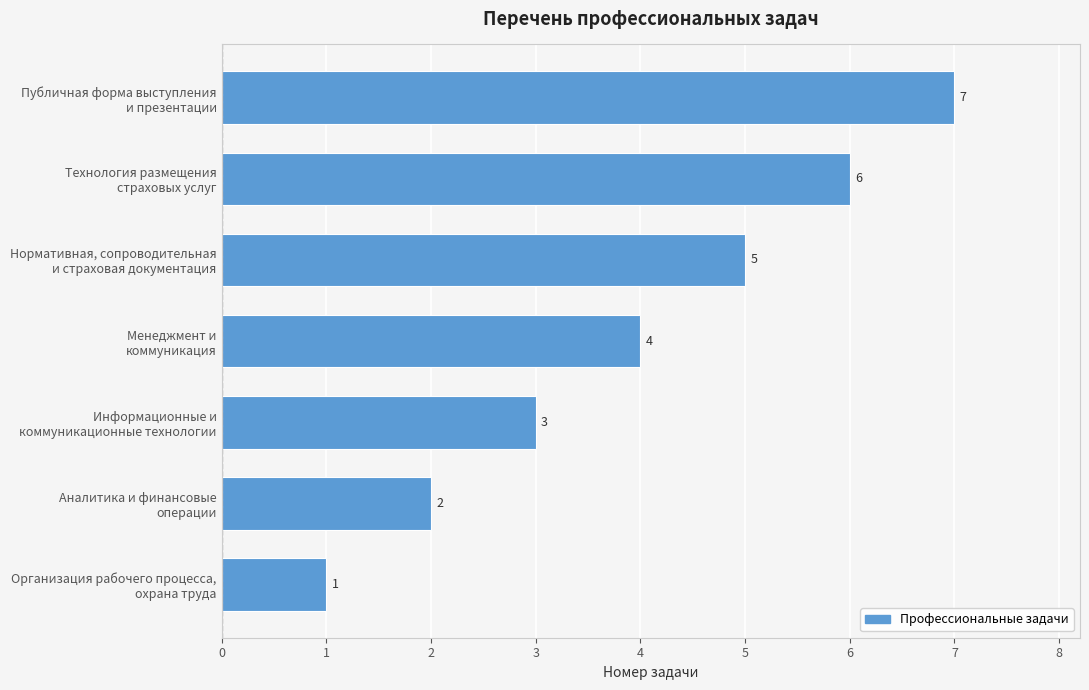

How many series are shown in this chart?

1